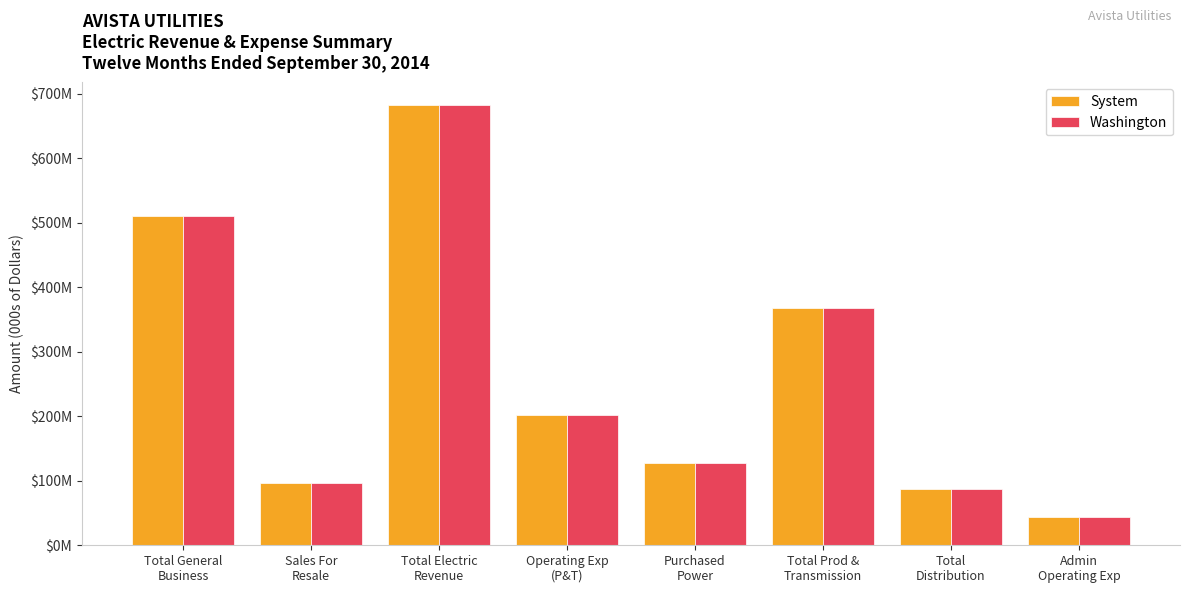

Between Total General
Business and Total Prod &
Transmission, which series saw the biggest shift?

System